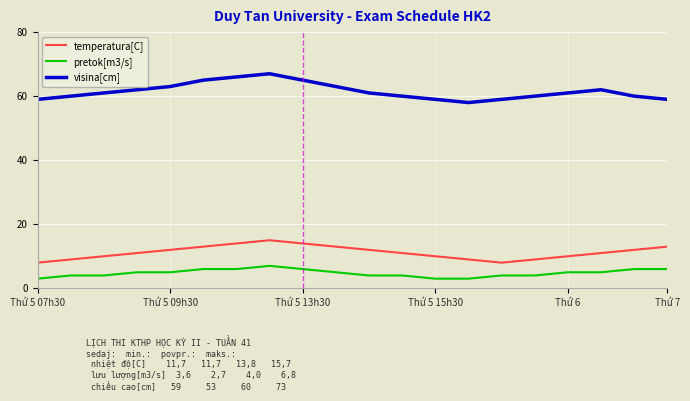

Reading left to right, what are all the values shown in this chart?

temperatura[C]: 8	9	10	11	12	13	14	15	14	13	12	11	10	9	8	9	10	11	12	13
pretok[m3/s]: 3	4	4	5	5	6	6	7	6	5	4	4	3	3	4	4	5	5	6	6
visina[cm]: 59	60	61	62	63	65	66	67	65	63	61	60	59	58	59	60	61	62	60	59